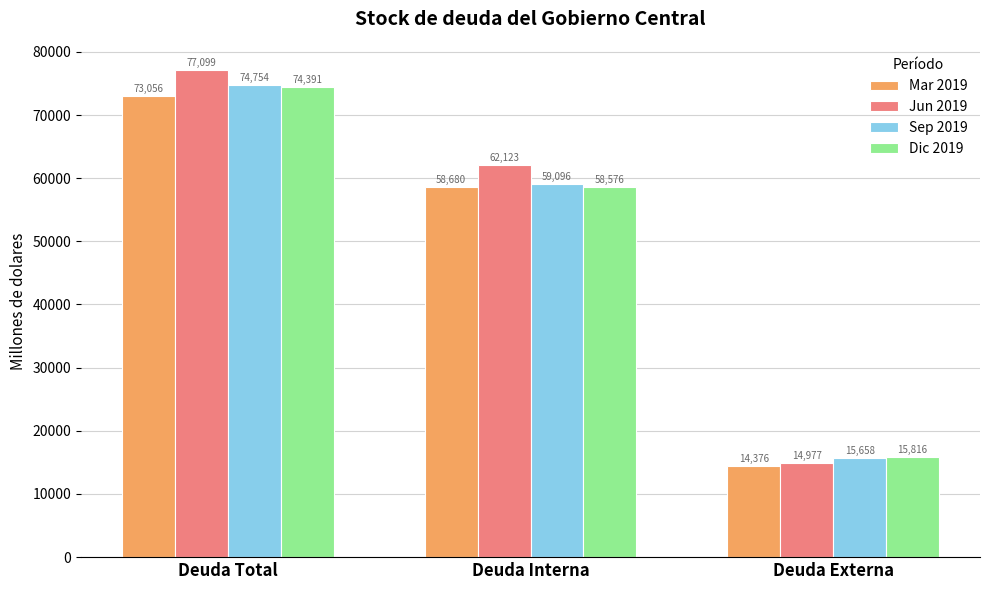

At how many categories does at least one series exceed 55385?

2